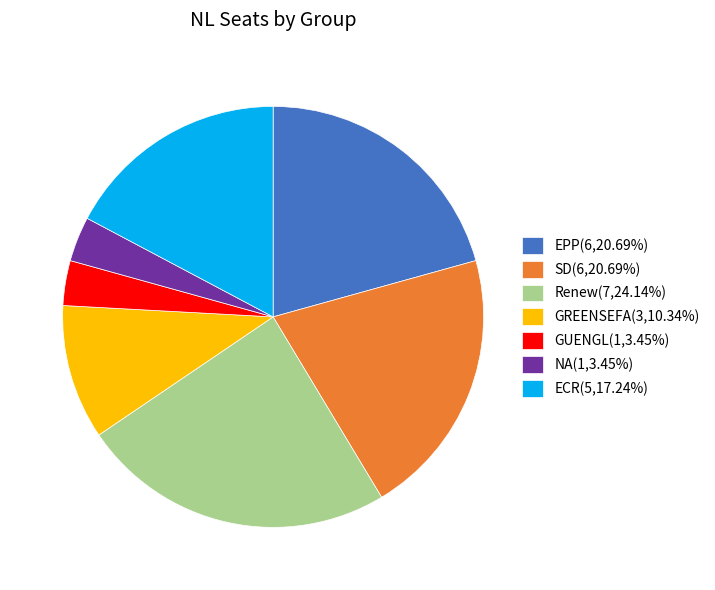

What is the ratio of the value at SD(6,20.69%) to the value at ECR(5,17.24%)?

1.2